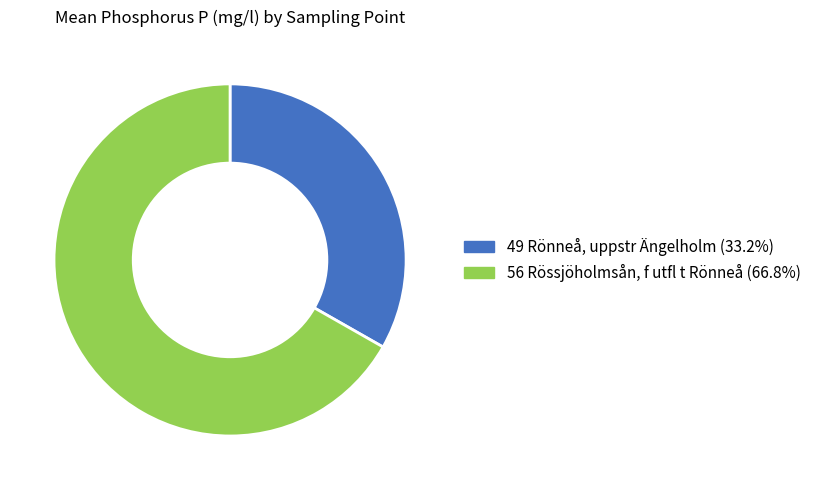

Rank the categories by value from highest to lowest.

56 Rössjöholmsån, f utfl t Rönneå, 49 Rönneå, uppstr Ängelholm